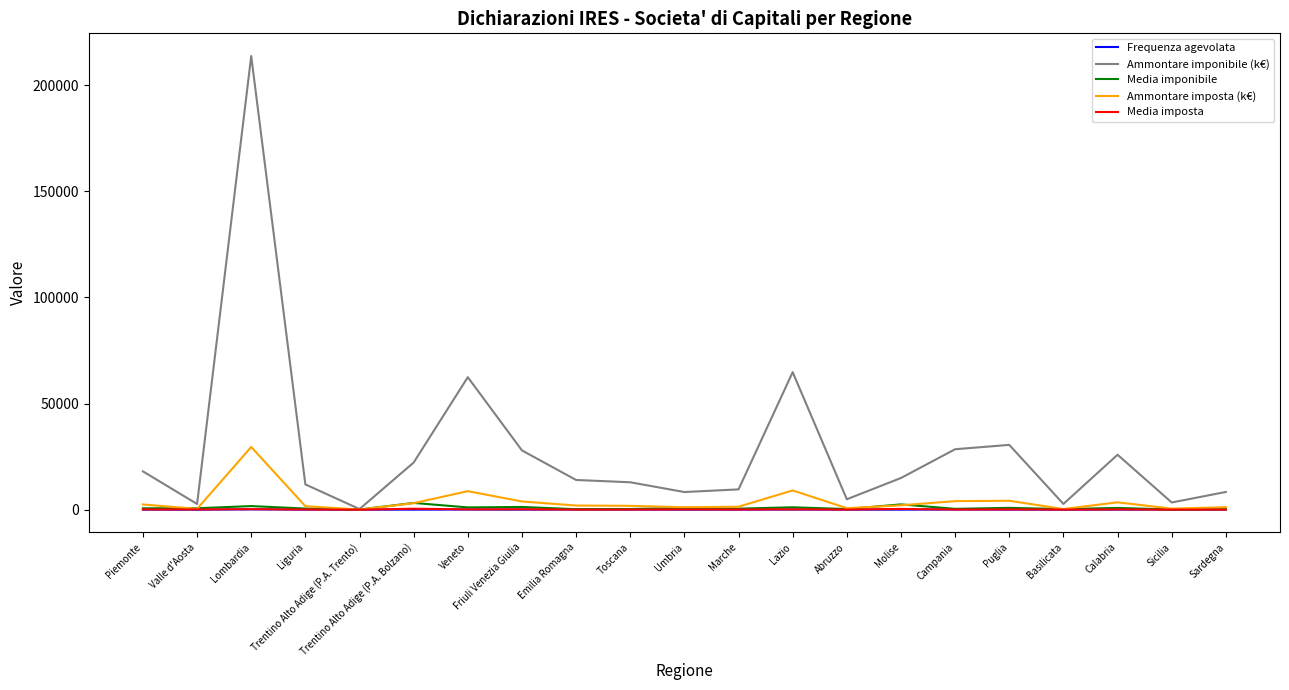

Where is the first local minimum for Ammontare imponibile (k€)?

Valle d'Aosta